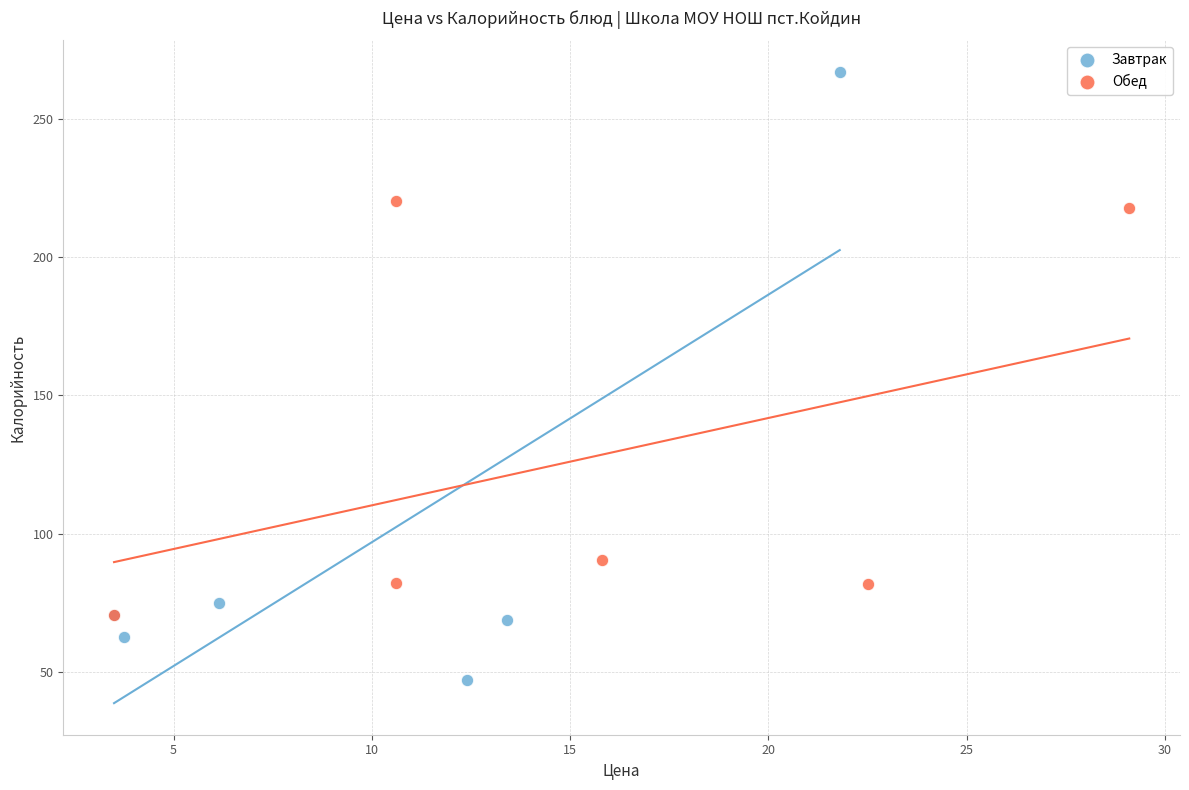

Which series contains the lowest Y value?

Завтрак